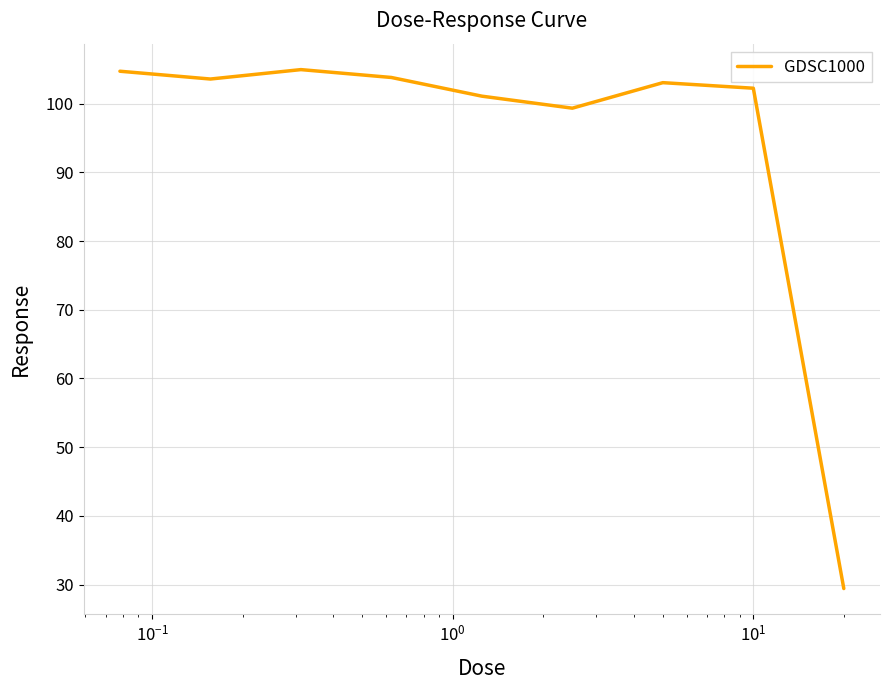

What is the difference between the maximum and minimum values?

75.5